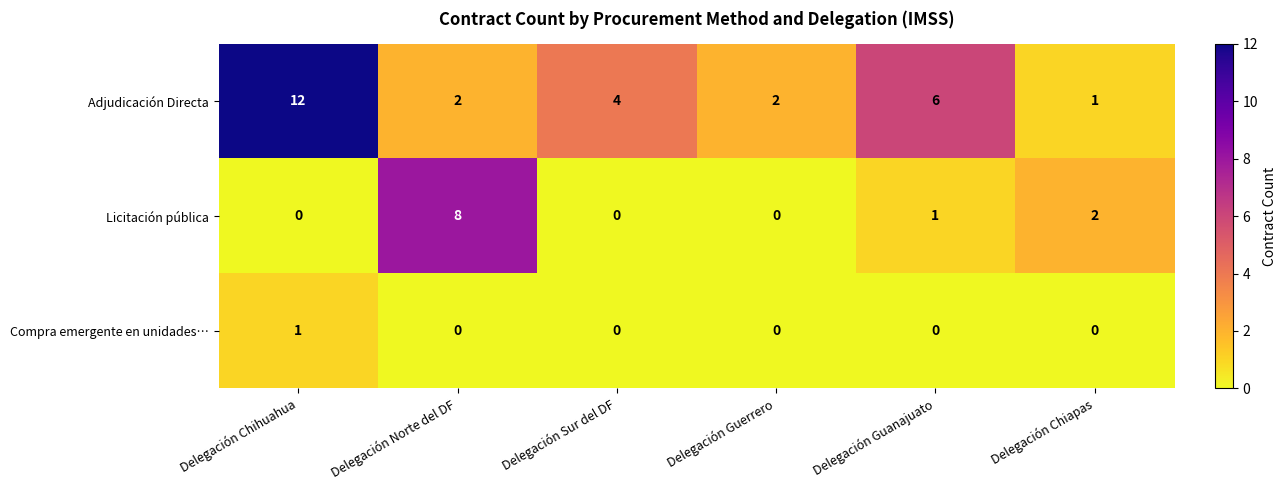

The Licitación pública series shows -2 at Delegación Chihuahua. True or false?

False